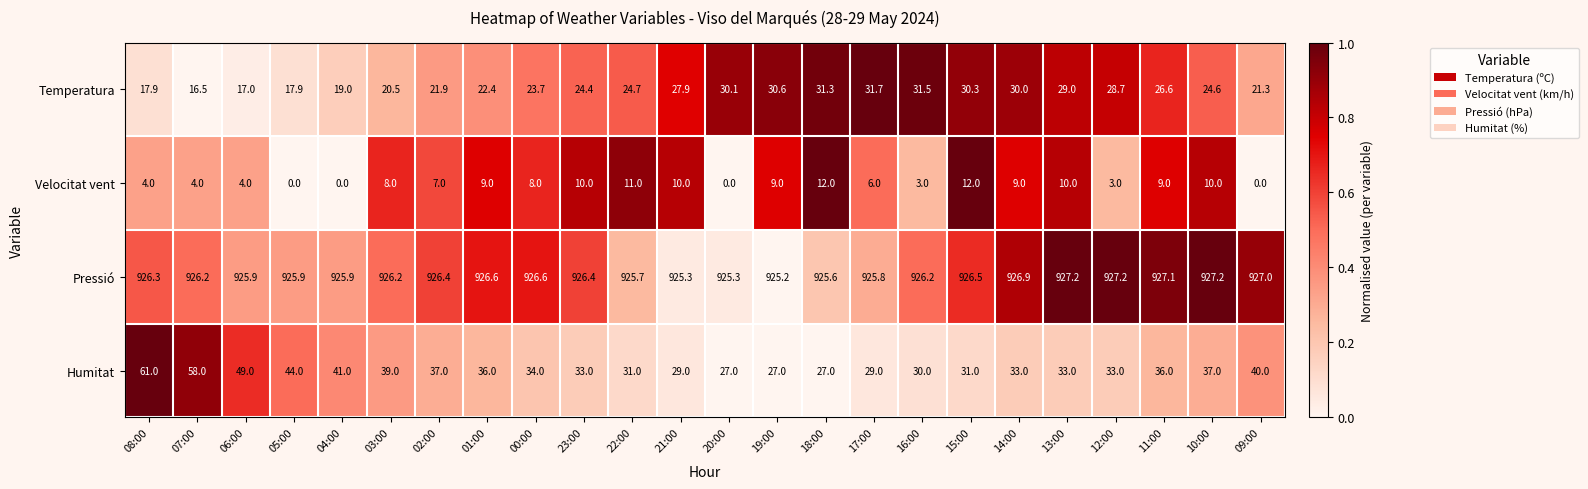

Which series changed the most between 05:00 and 20:00?

Humitat